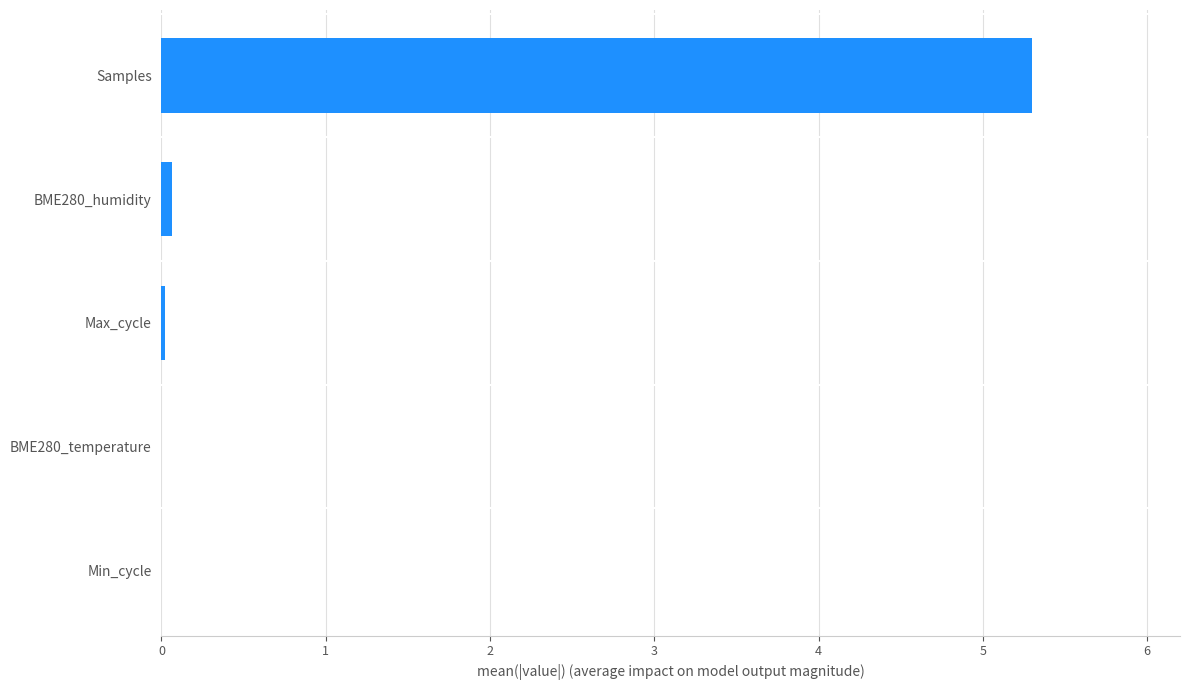

The value at Samples is 3.6. True or false?

False